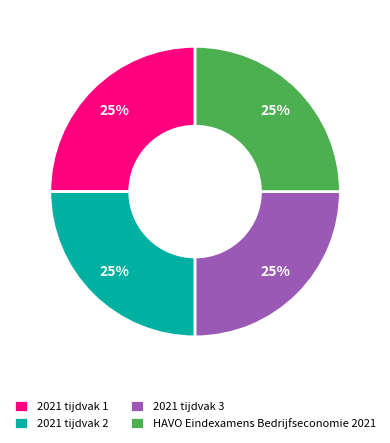

Is it true that 2021 tijdvak 2 is 20% of the pie?

False